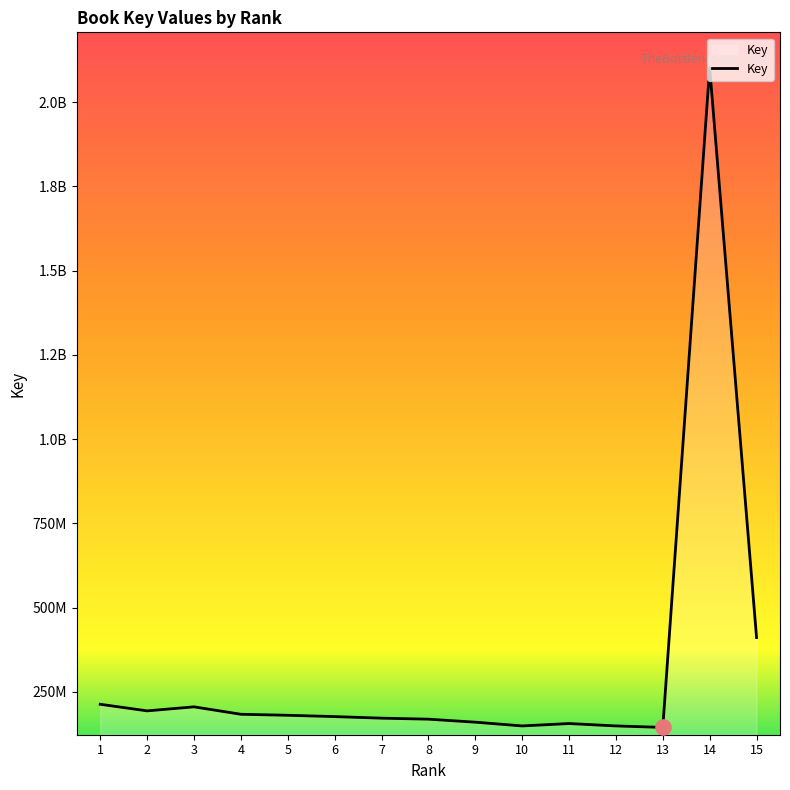

What is the change in value from 1 to 6?

-36553769